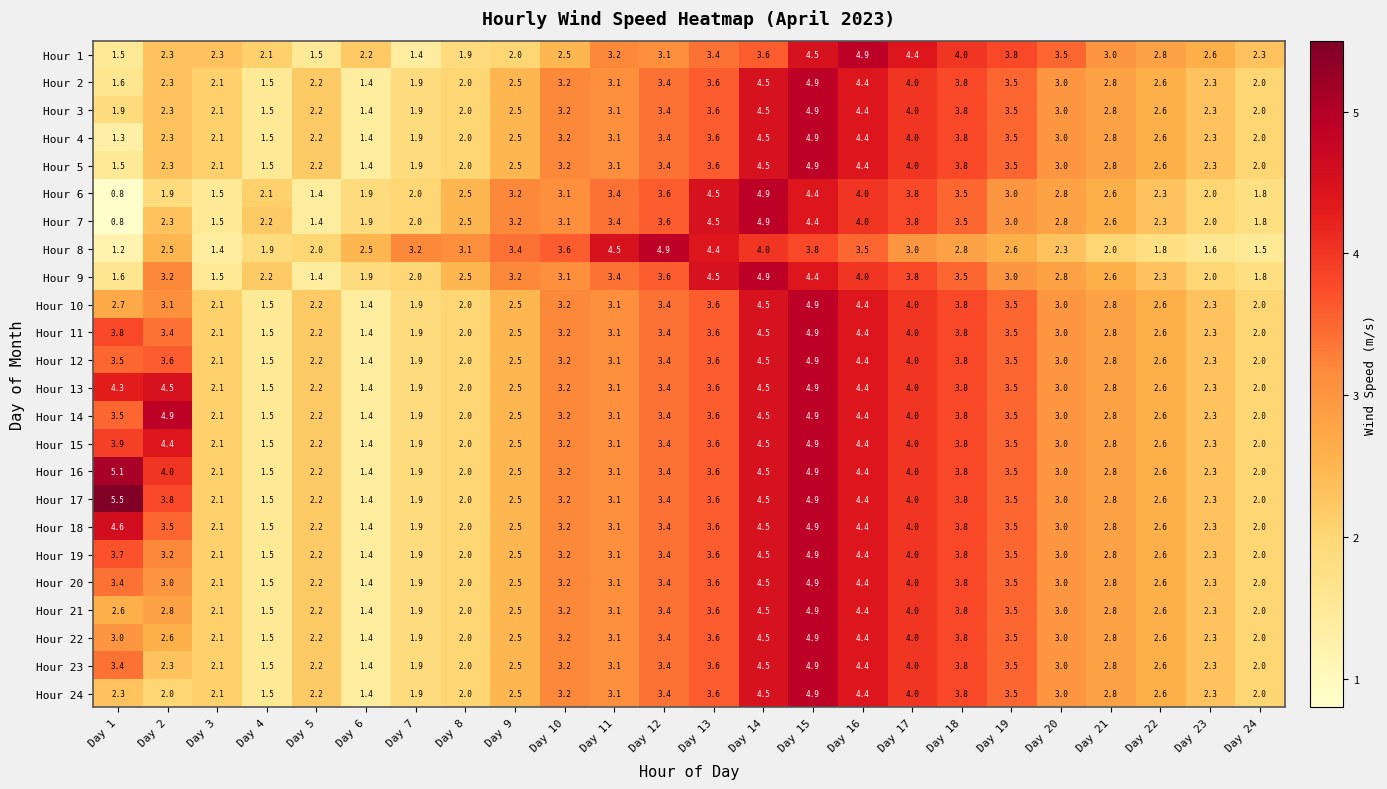

What is the sum of the Hour 5 values at Day 14 and Day 24?

6.5